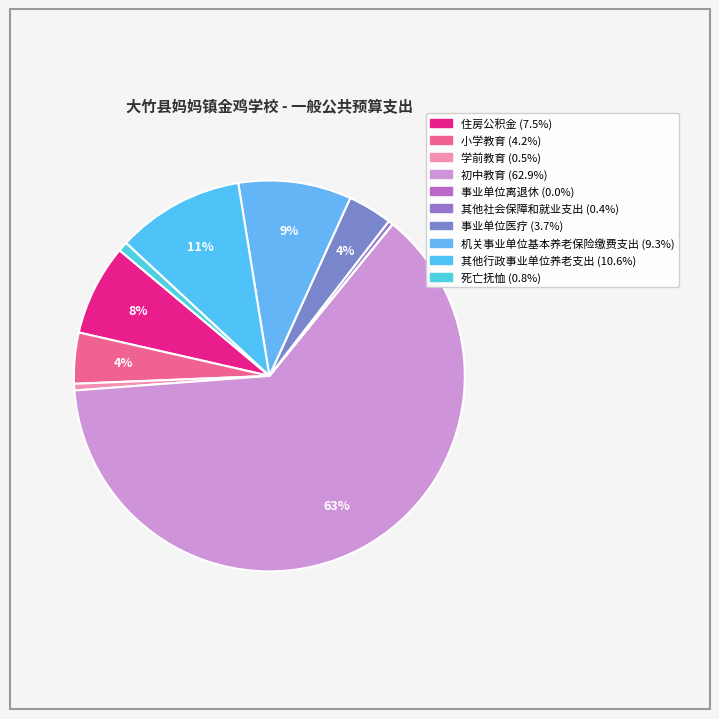

Which has a higher value, 事业单位医疗 or 机关事业单位基本养老保险缴费支出?

机关事业单位基本养老保险缴费支出